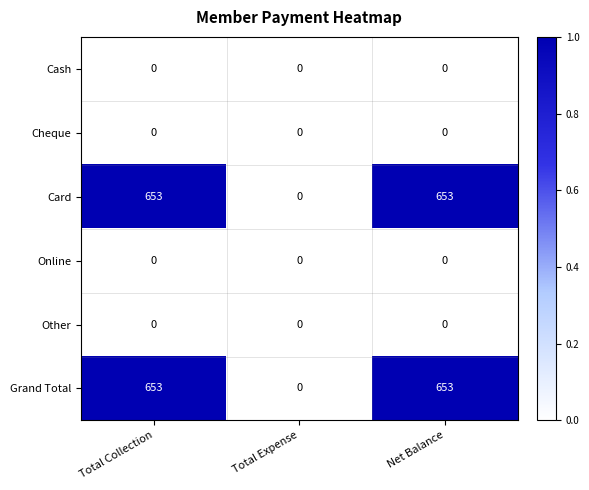

What is the spread (max minus min) of values at Total Collection?

653